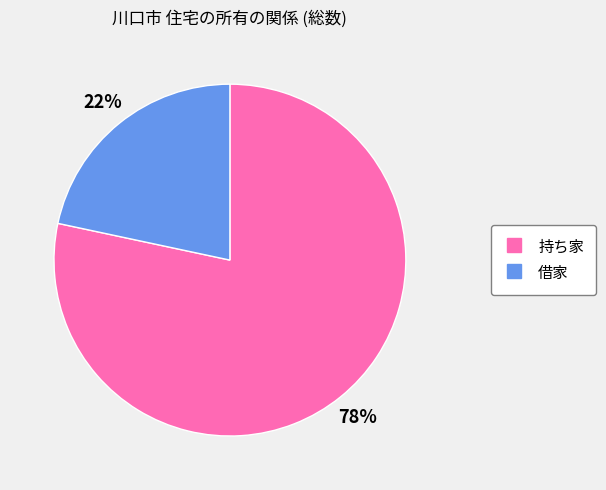

Is there any slice that represents more than half of the pie?

Yes